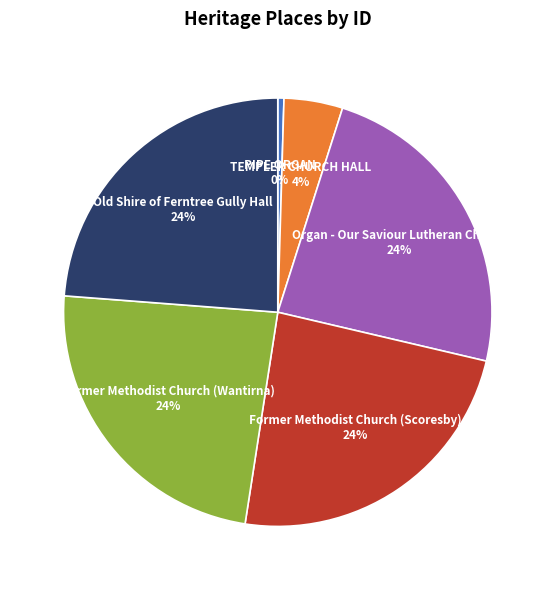

What is the smallest slice in the pie chart?

PIPE ORGAN